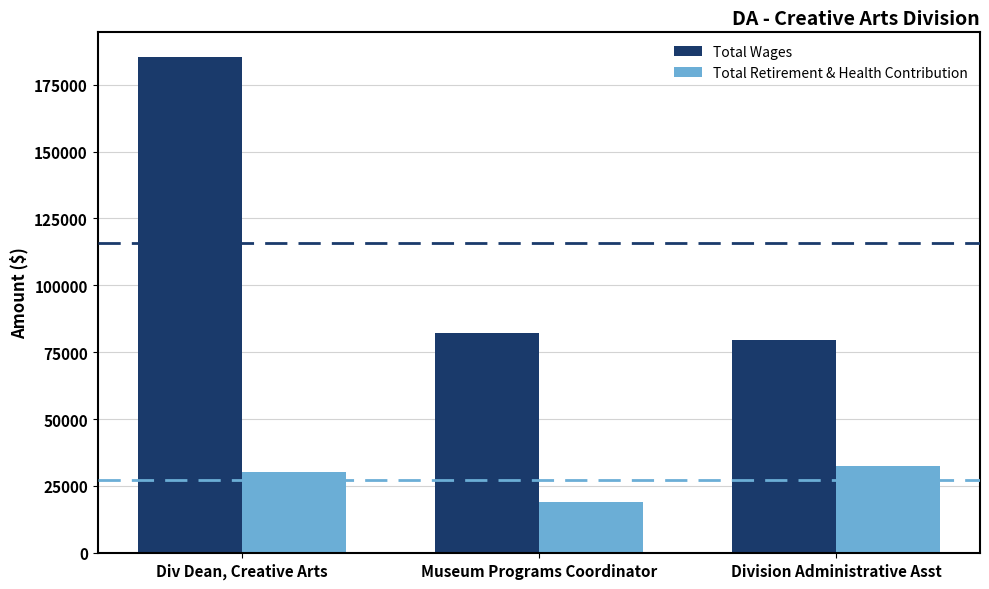

The value of Total Retirement & Health Contribution at Division Administrative Asst is 32548. True or false?

True